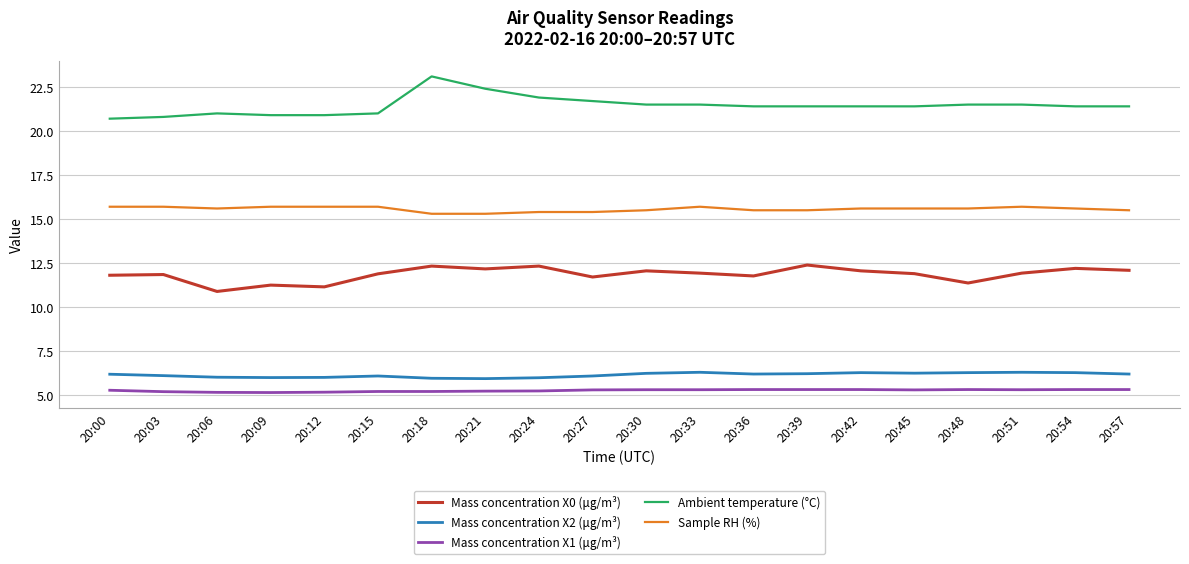

True or false: Mass concentration X0 (μg/m³) has more than 1 interior local peaks.

True